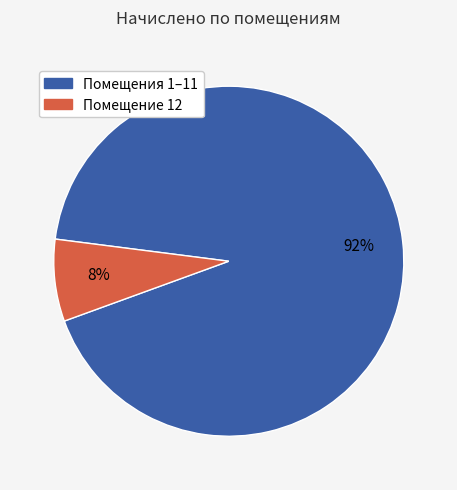

Does any single category account for the majority?

Yes